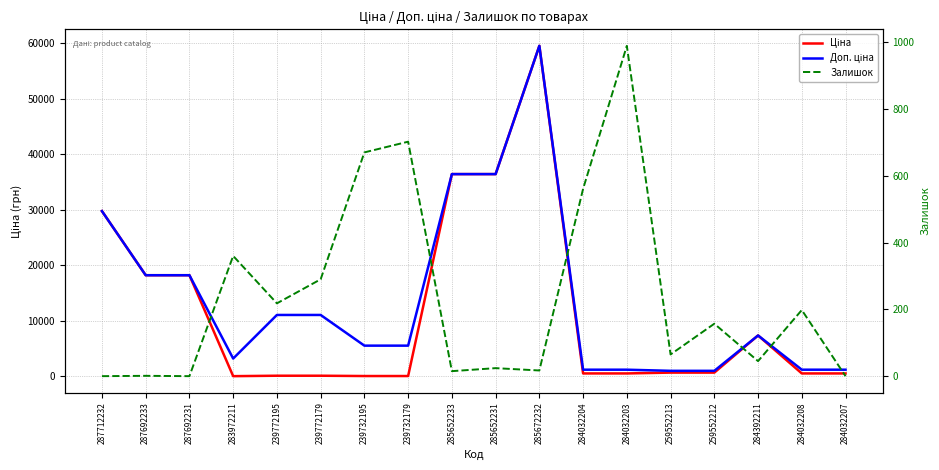

Is the value of Ціна at 287692233 greater than the value of Доп. ціна at 284392211?

Yes